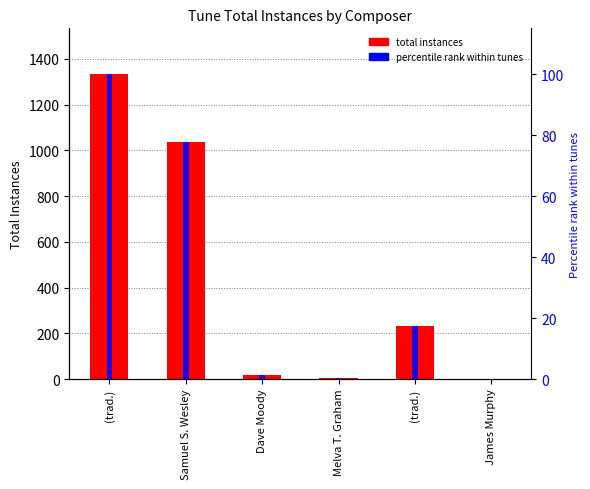

Is the value of percentile rank within tunes at Samuel S. Wesley greater than the value of totalInstances at (trad.)?

No